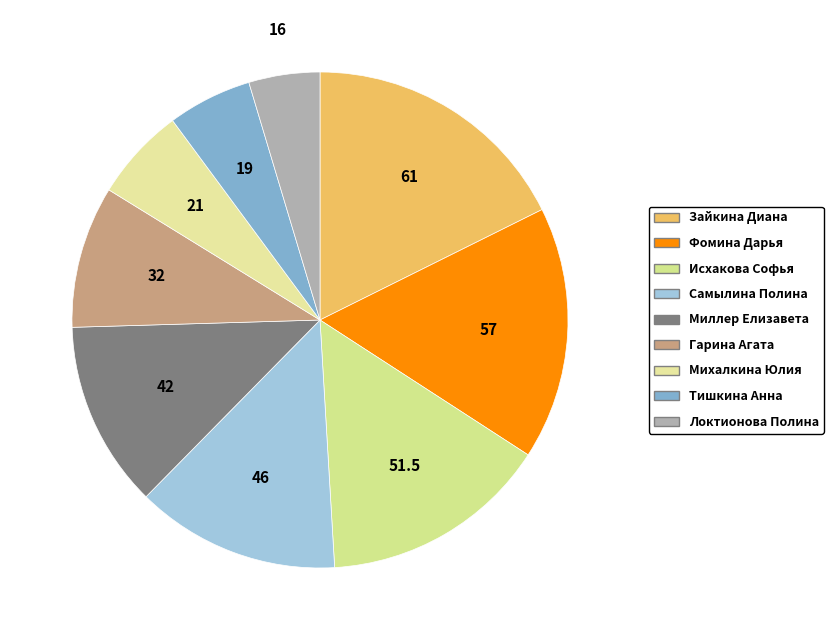

Is it true that Исхакова Софья is 21% of the pie?

False